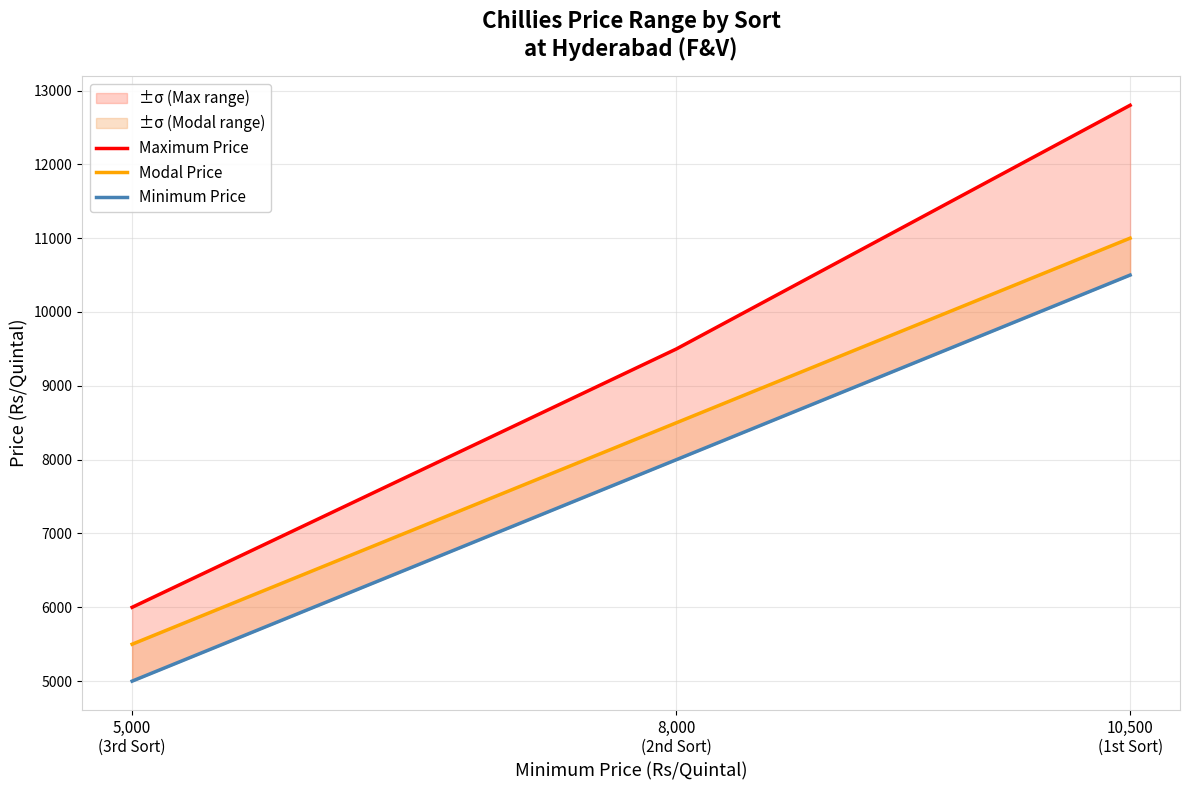

Which category has the lowest value in the Modal Price series?

5,000
(3rd Sort)